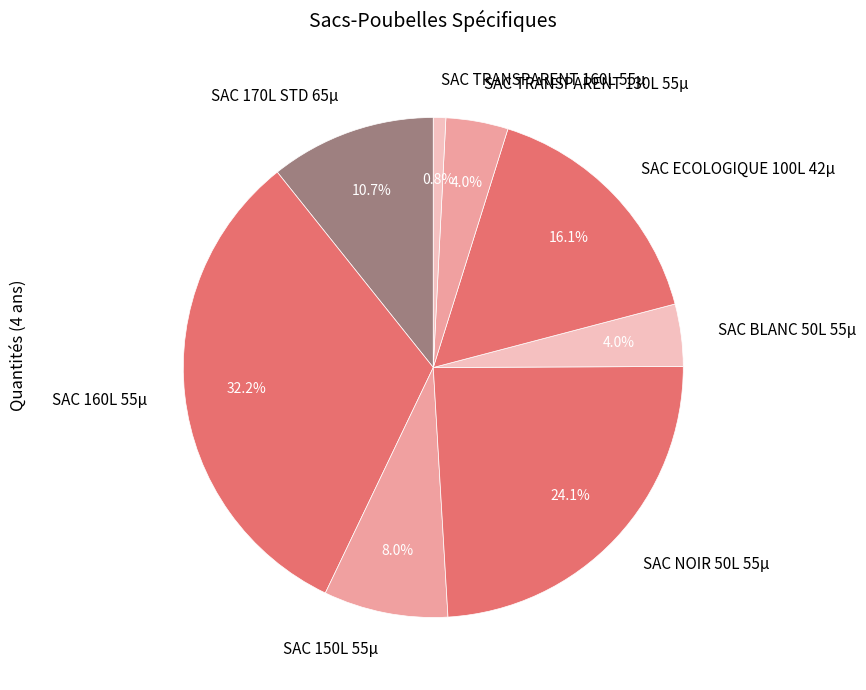

True or false: SAC 160L 55µ accounts for 40% of the total.

False